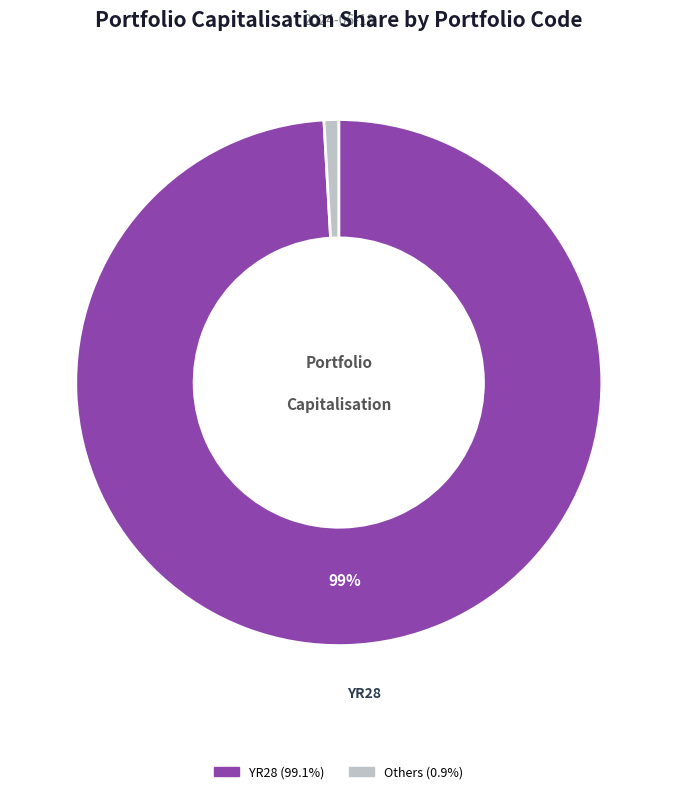

Is there any slice that represents more than half of the pie?

Yes